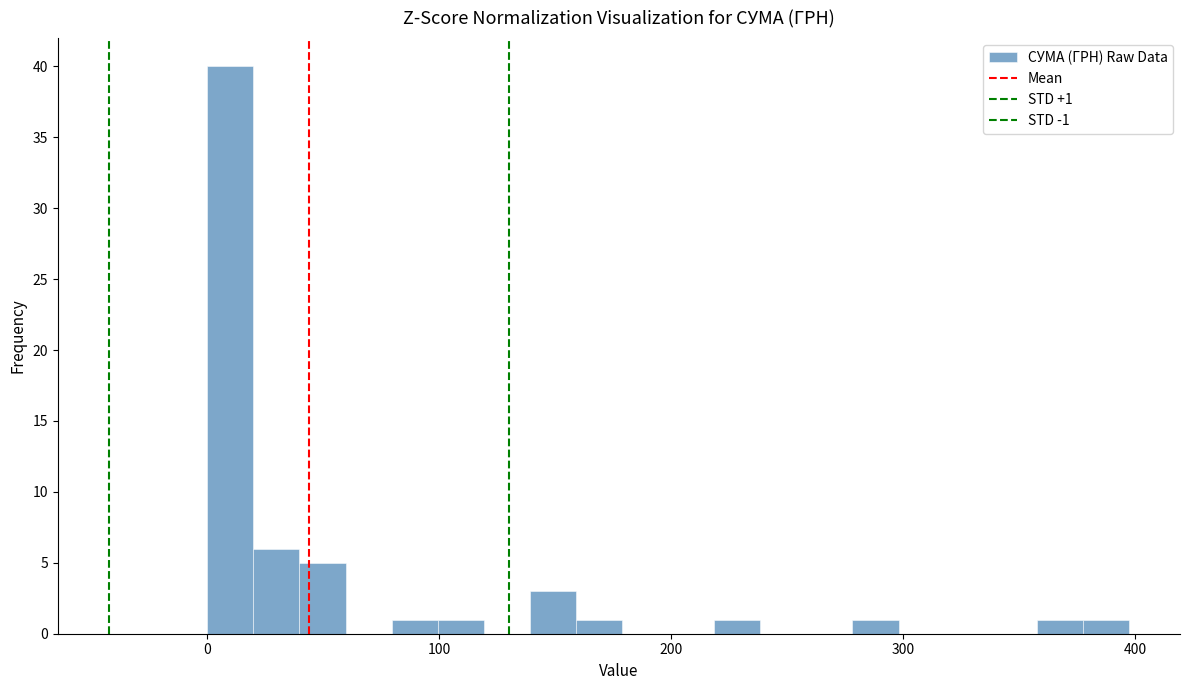

Read against the x-axis, roughly where is the centre of the tallest bar?

10